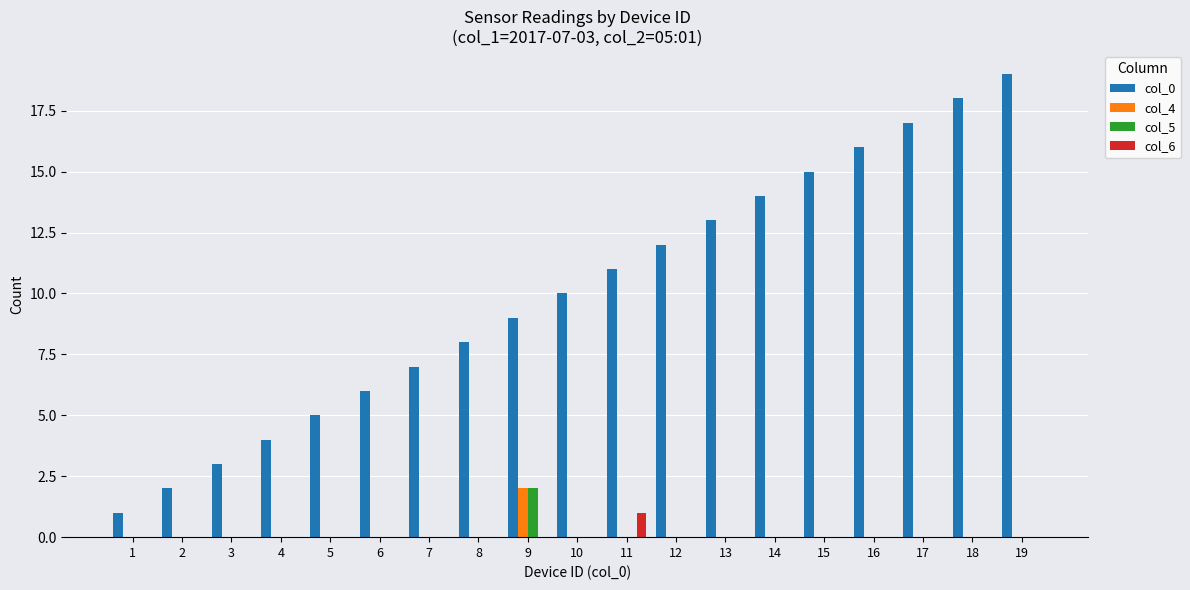

Is it true that col_4 equals 0 at 19?

True